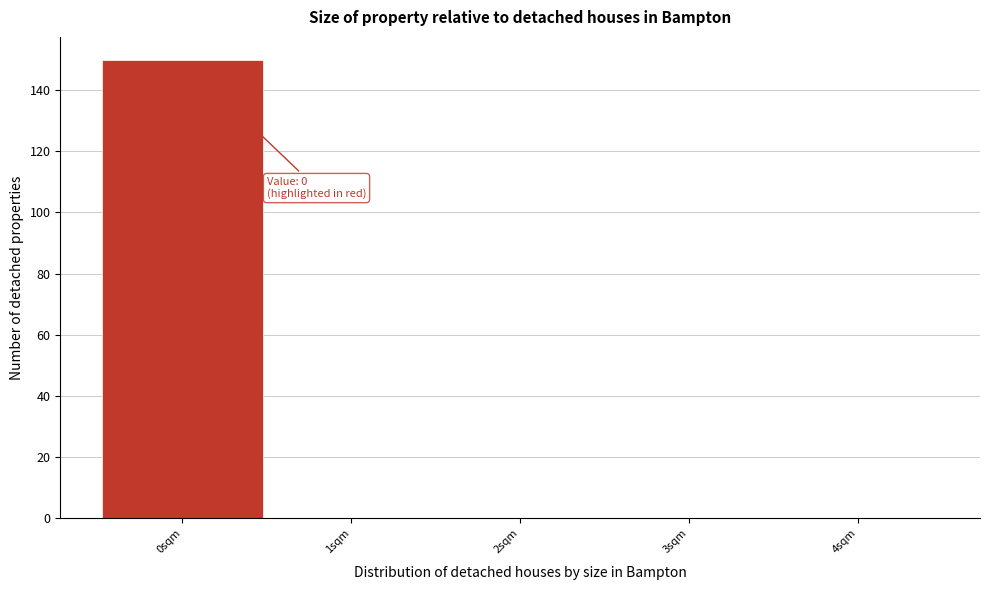

Which range on the x-axis has the tallest bar?

-0.5 to 0.5